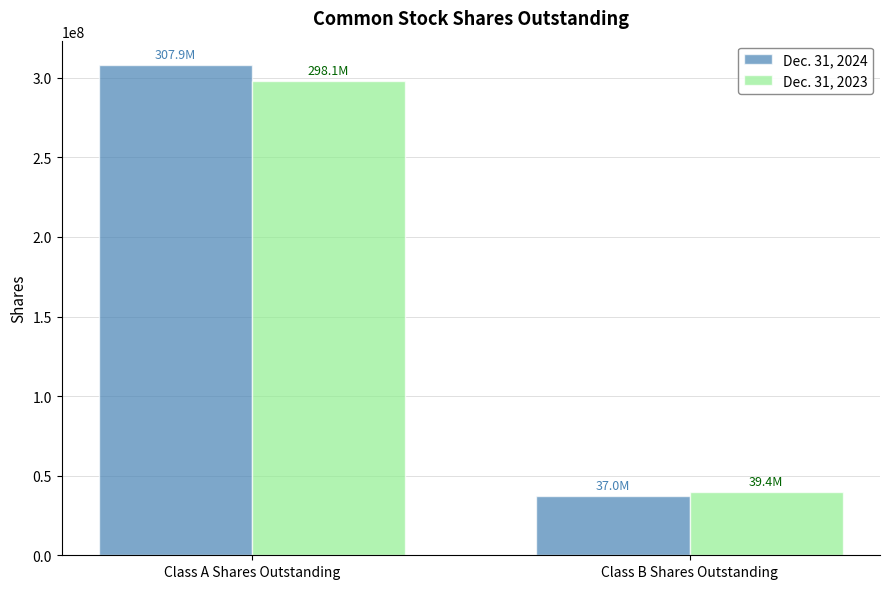

How many data points in Dec. 31, 2024 are less than 307892000?

1